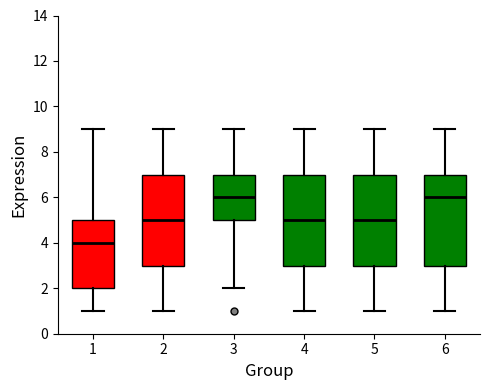

Which box's median line is the lowest?

1